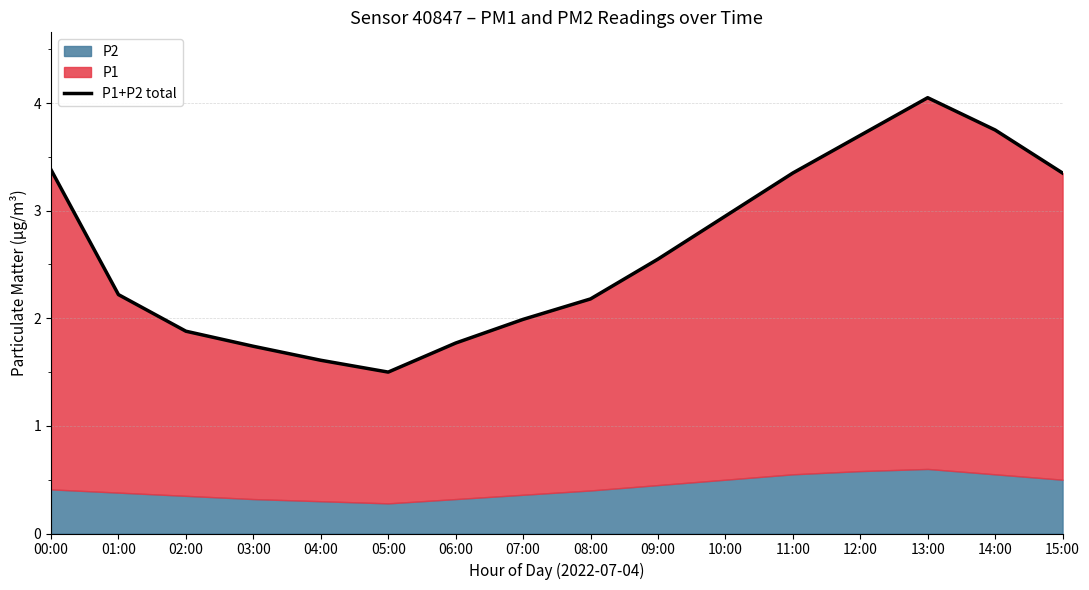

Between 02:00 and 08:00, which is larger?

08:00